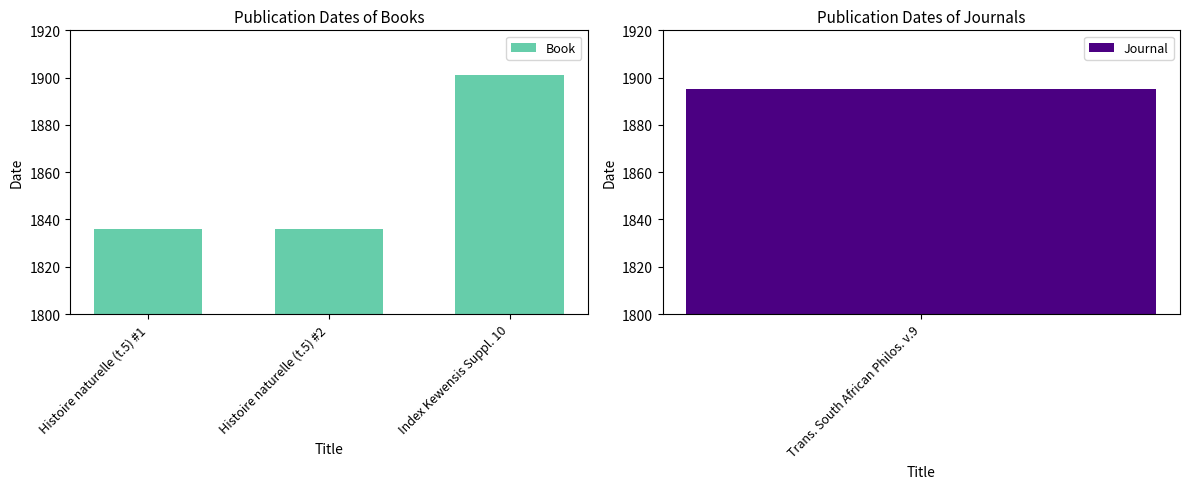

Is it true that the value at Histoire naturelle (t.5) #2 is 1836?

True